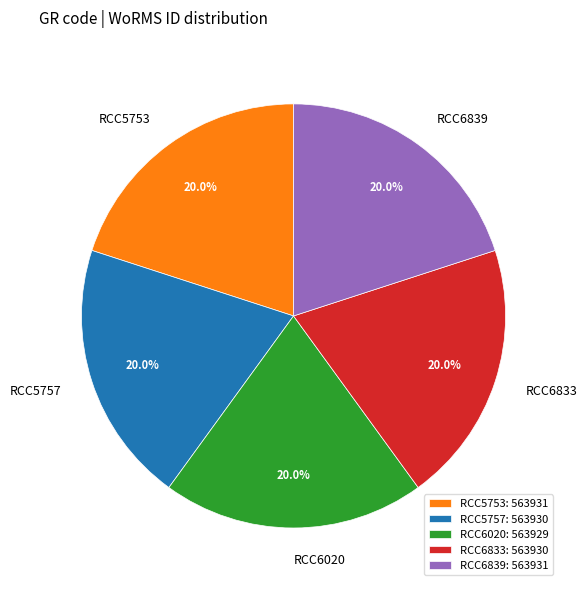

Is it true that RCC6020 is 20% of the pie?

True